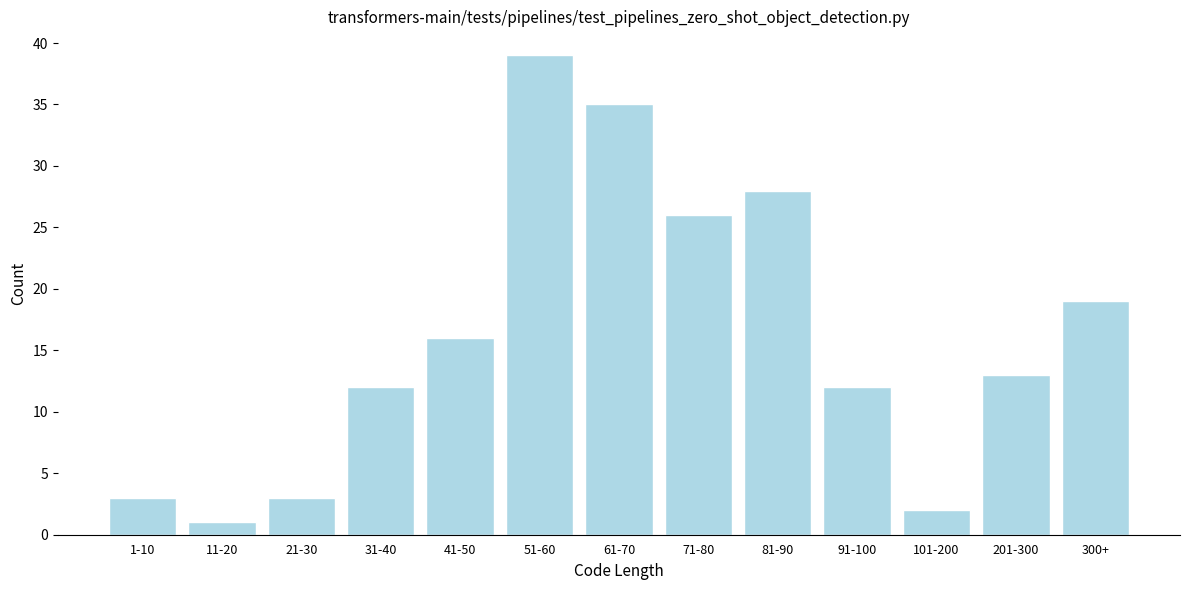

Reading left to right, list all the values displayed in this chart.

1-10=3	11-20=1	21-30=3	31-40=12	41-50=16	51-60=39	61-70=35	71-80=26	81-90=28	91-100=12	101-200=2	201-300=13	300+=19